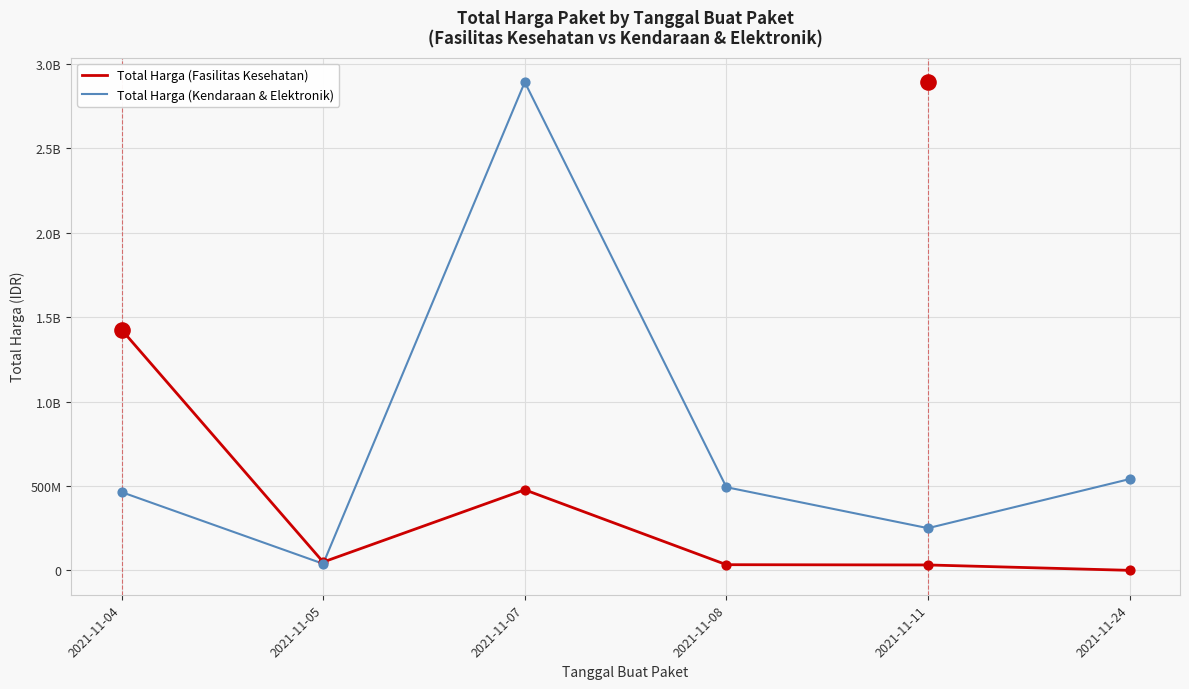

What are all the series names shown in the legend?

Total Harga (Fasilitas Kesehatan), Total Harga (Kendaraan & Elektronik)